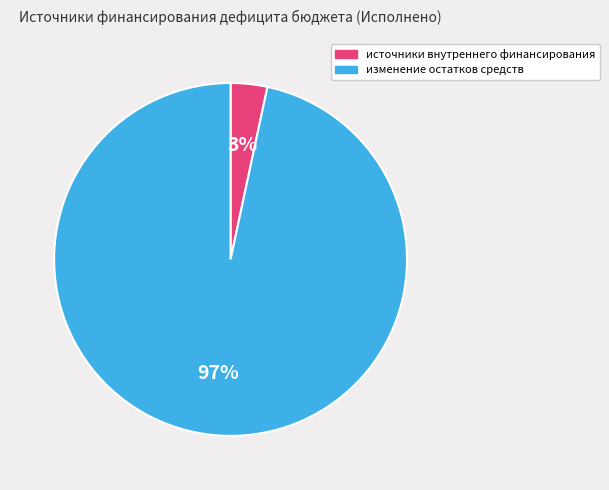

To the nearest percent, what is the combined percentage of источники внутреннего финансирования and изменение остатков средств?

100%